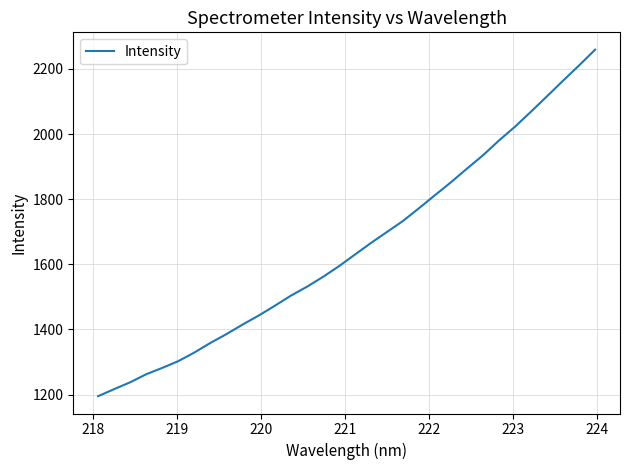

What is the minimum value shown in the chart?

1195.2